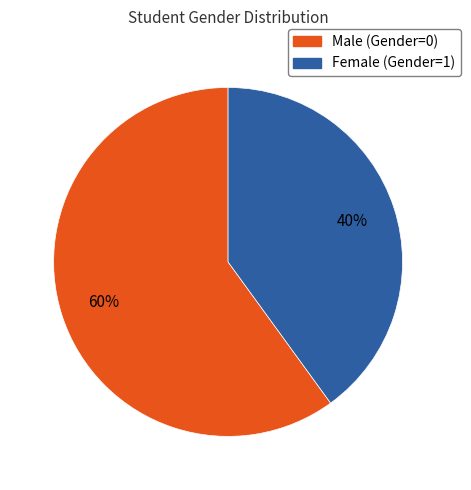

How many segments does this pie chart have?

2